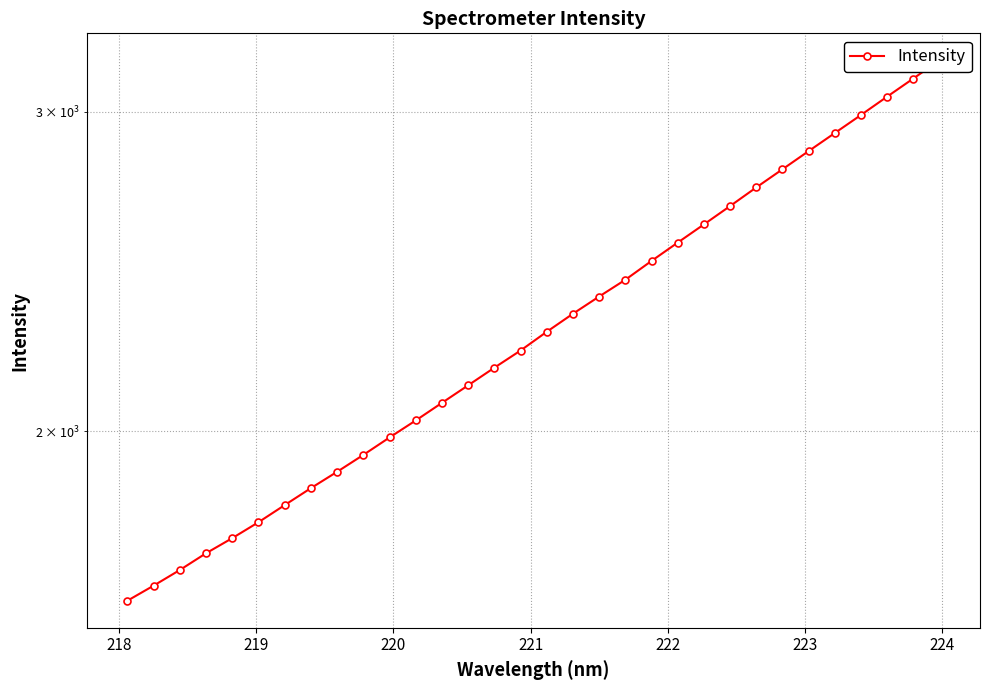

How many series are shown in this chart?

1